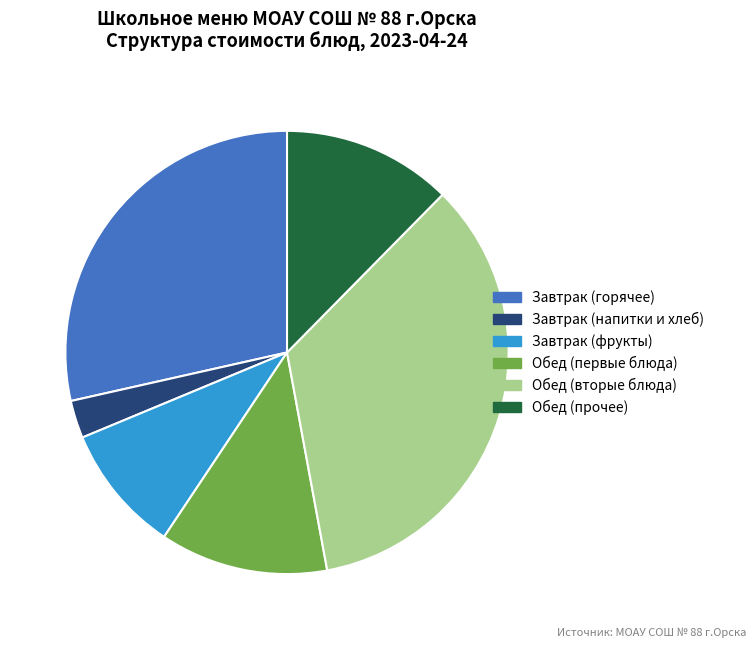

Combined, do Обед (вторые блюда) and Завтрак (фрукты) account for over 50%?

No